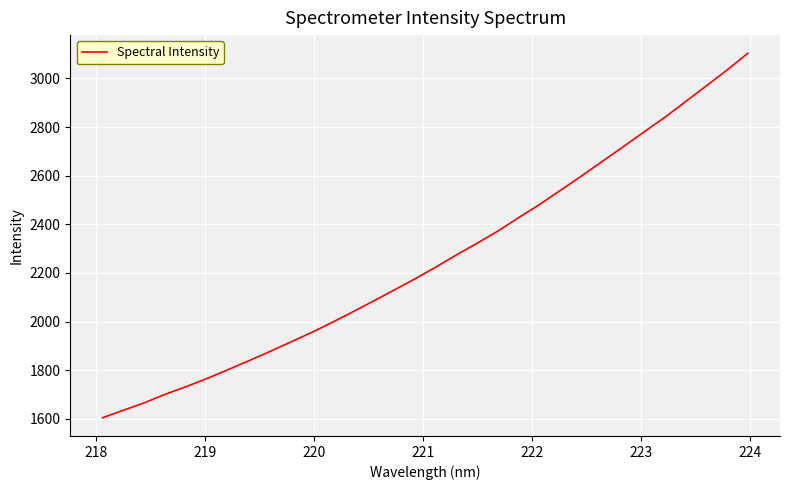

What is the difference between the maximum and minimum values?

1498.8